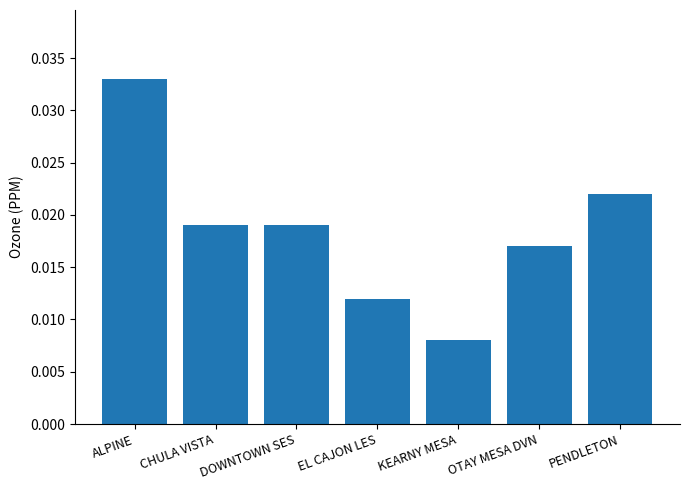

What position from the right is CHULA VISTA?

6